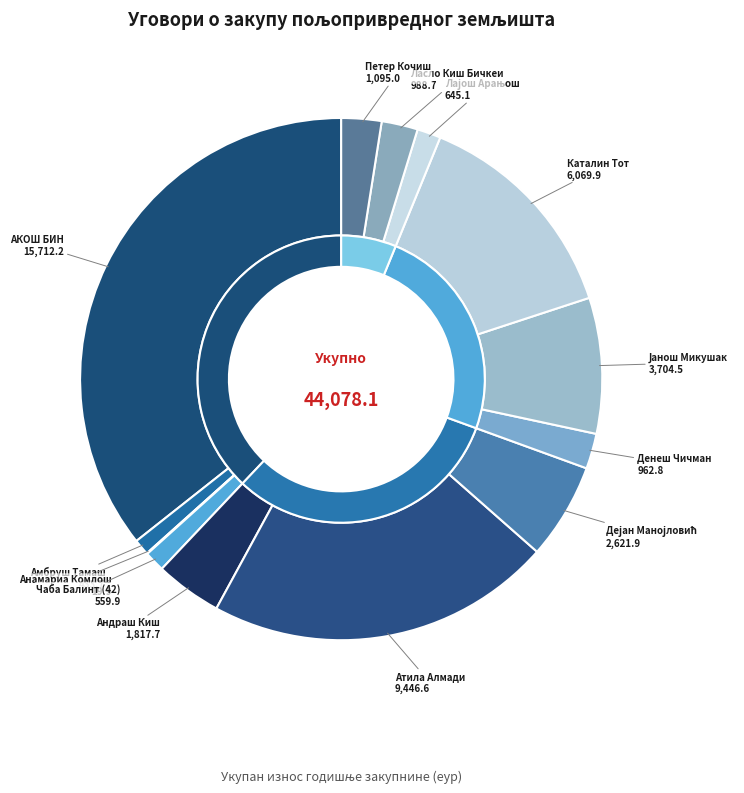

The Анамариа Комлош slice represents 0% of the pie. True or false?

True